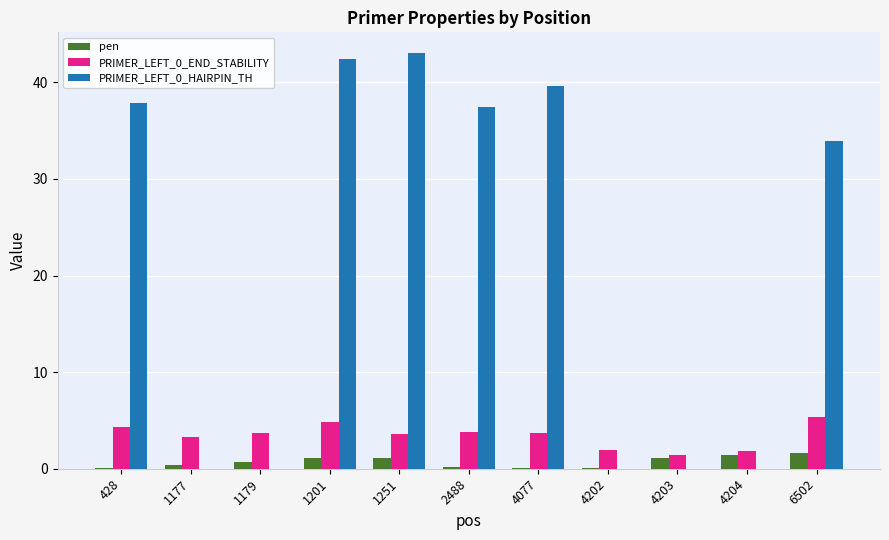

Is it true that PRIMER_LEFT_0_HAIRPIN_TH equals -28.7 at 1179?

False